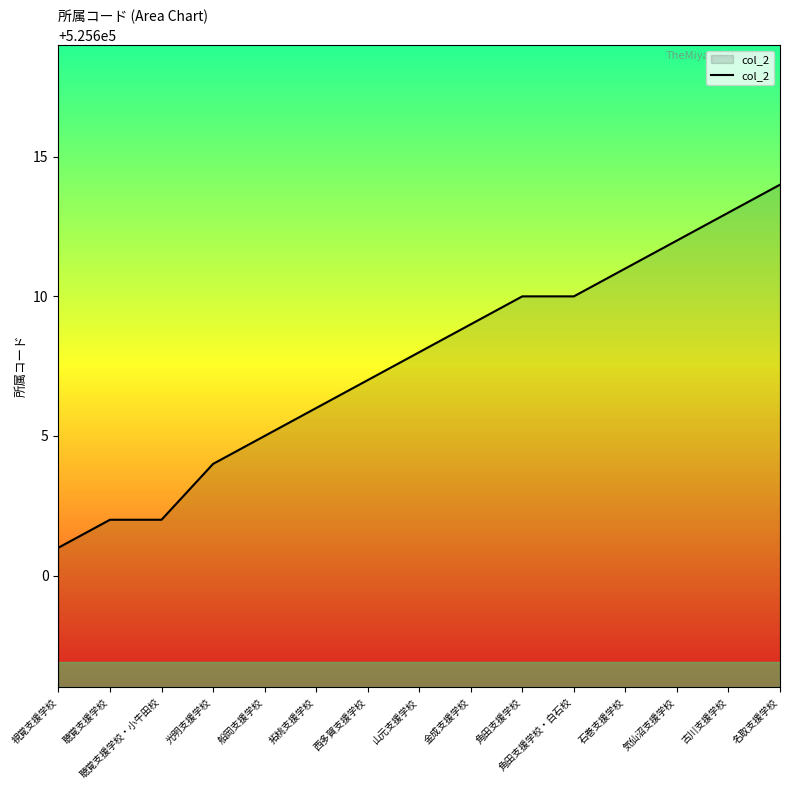

Which has a higher value, 聴覚支援学校 or 光明支援学校?

光明支援学校